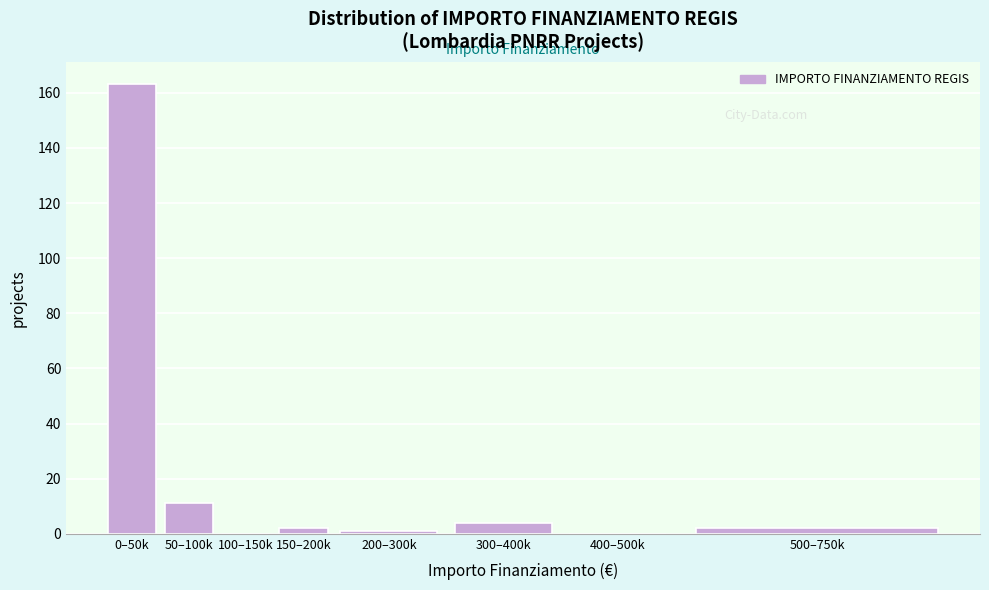

Reading left to right, extract all data points from this chart.

0–50k=163	50–100k=11	100–150k=0	150–200k=2	200–300k=1	300–400k=4	400–500k=0	500–750k=2